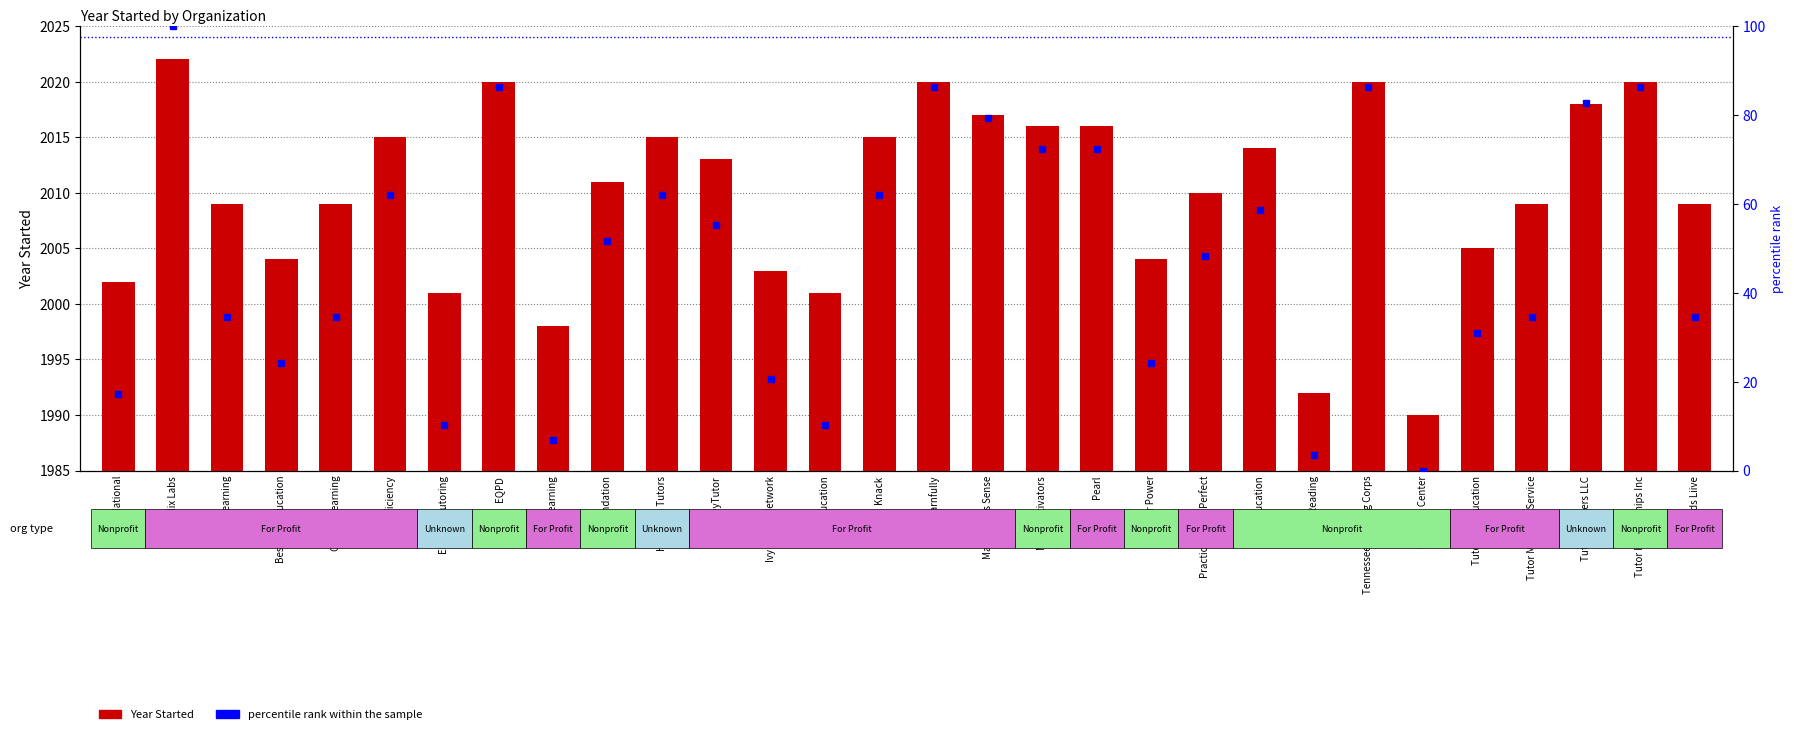

What is the label of the 14th bar from the left?

Kelly Education